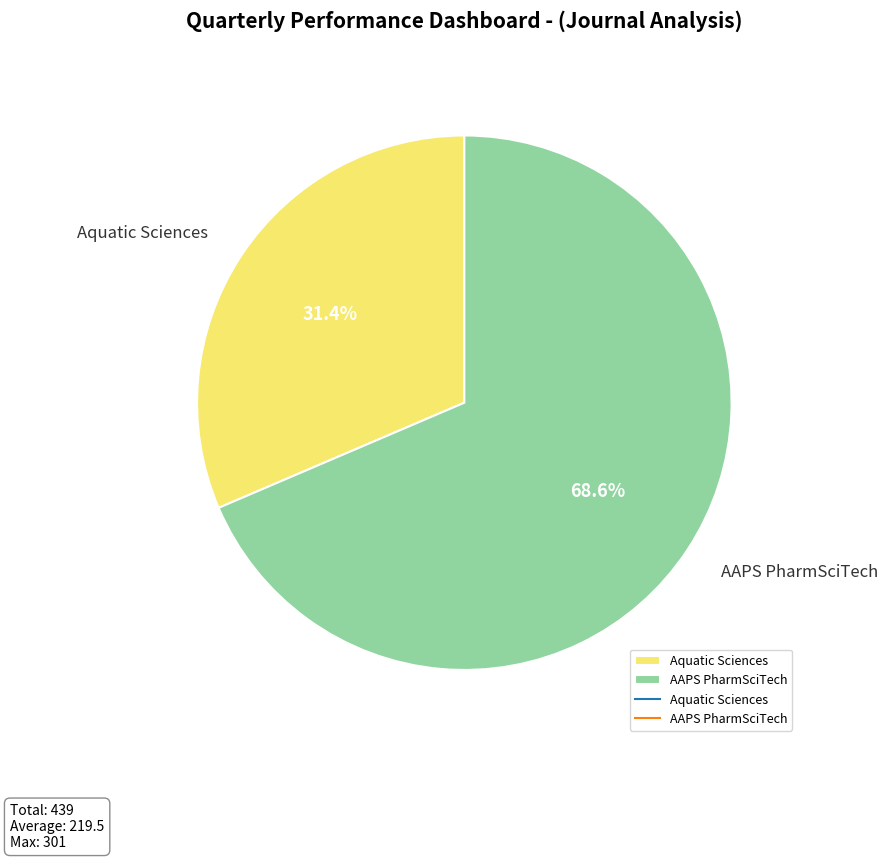

Is there any slice that represents more than half of the pie?

Yes